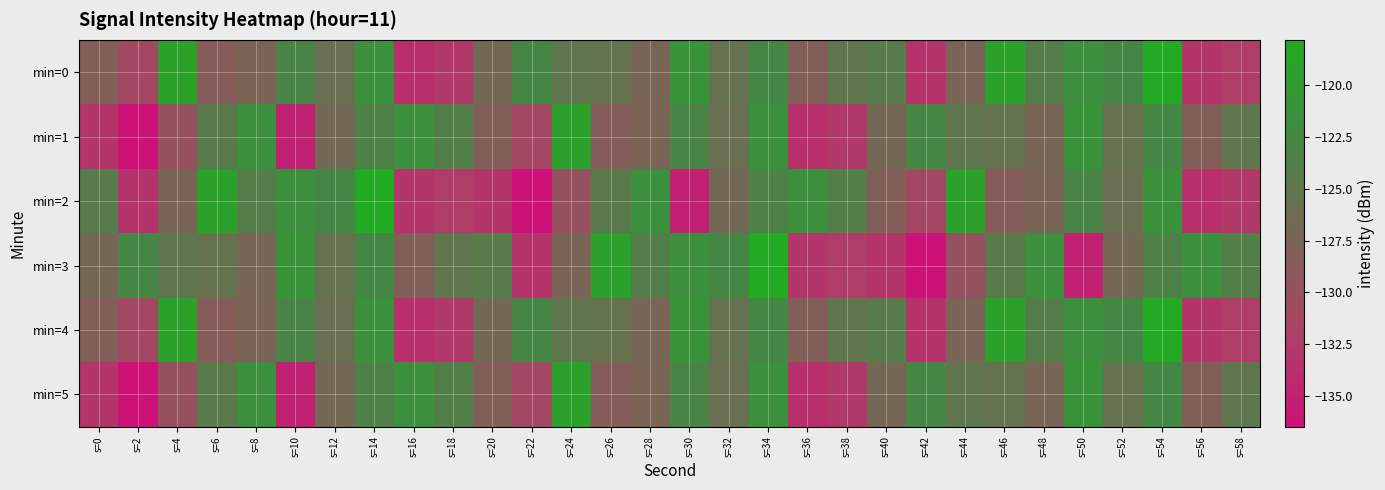

What is the difference between the highest and lowest values at s=42?

13.7